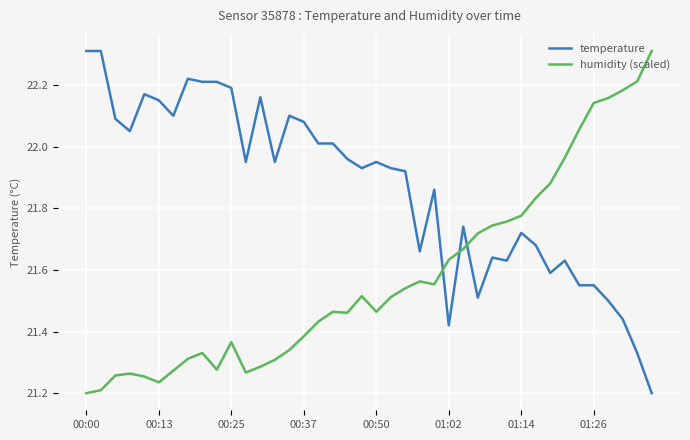

List the series in order of their overall mean, highest first.

temperature, humidity (scaled)